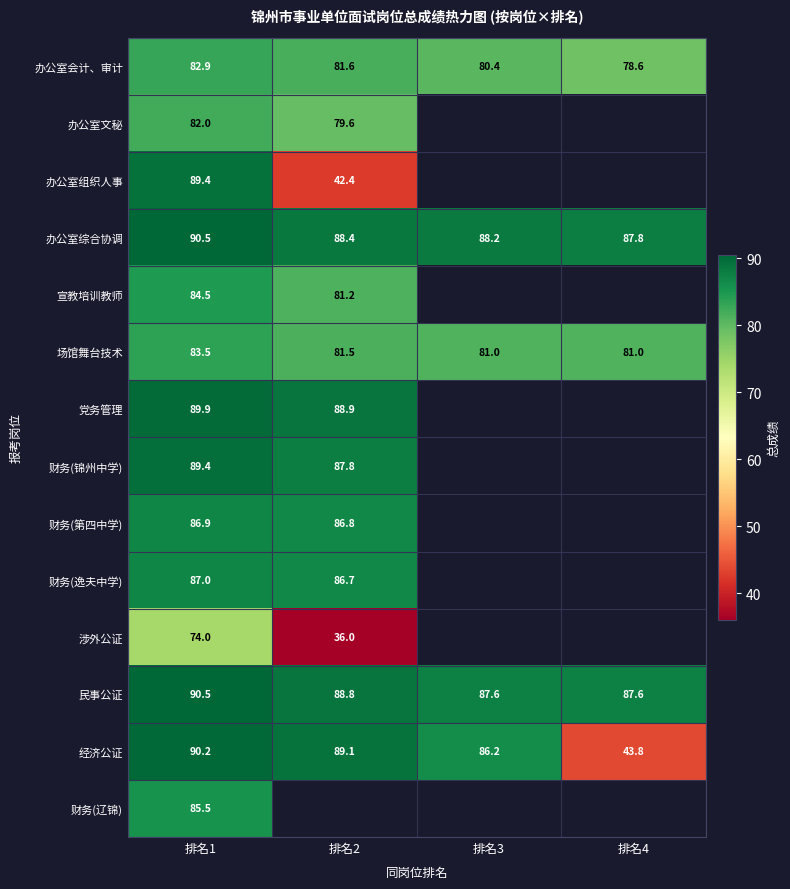

Which has a higher value, 排名4 or 排名1?

排名1